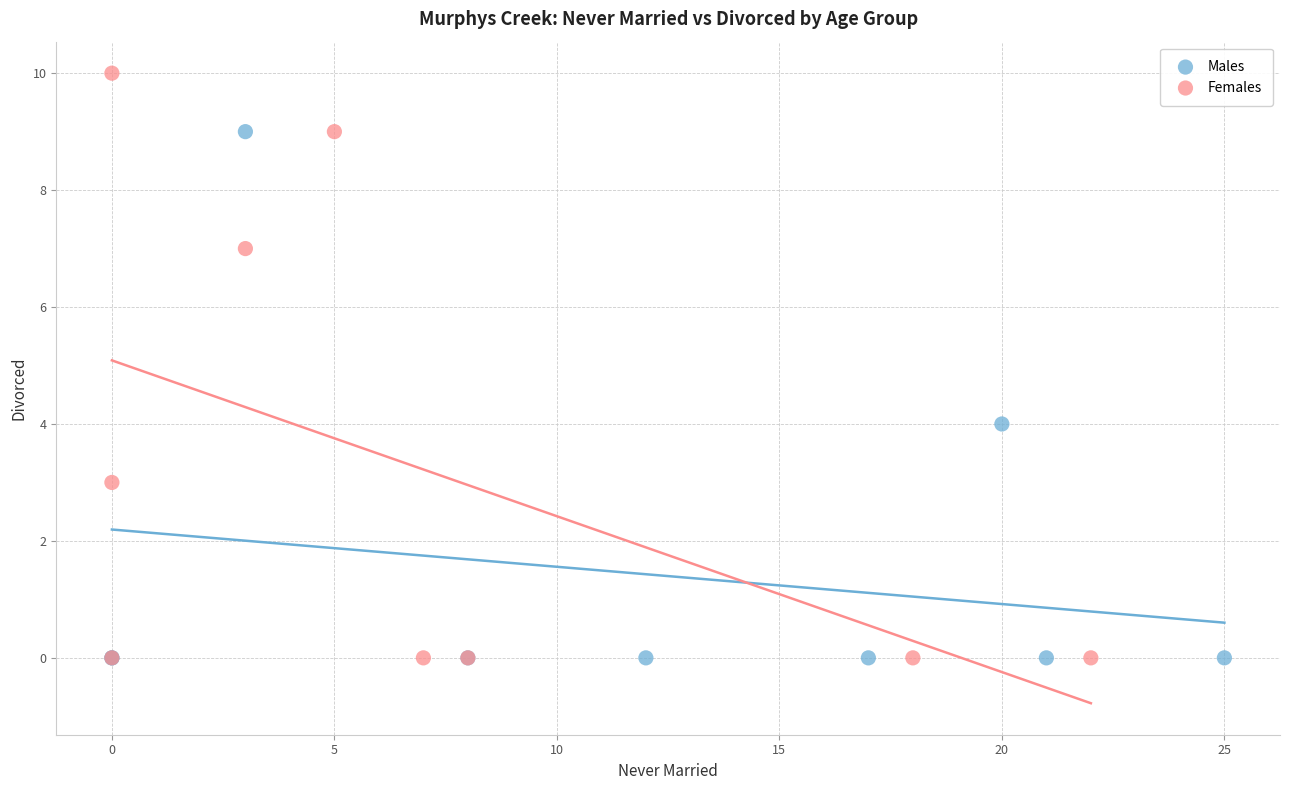

What are all the series names shown in the legend?

Males, Females